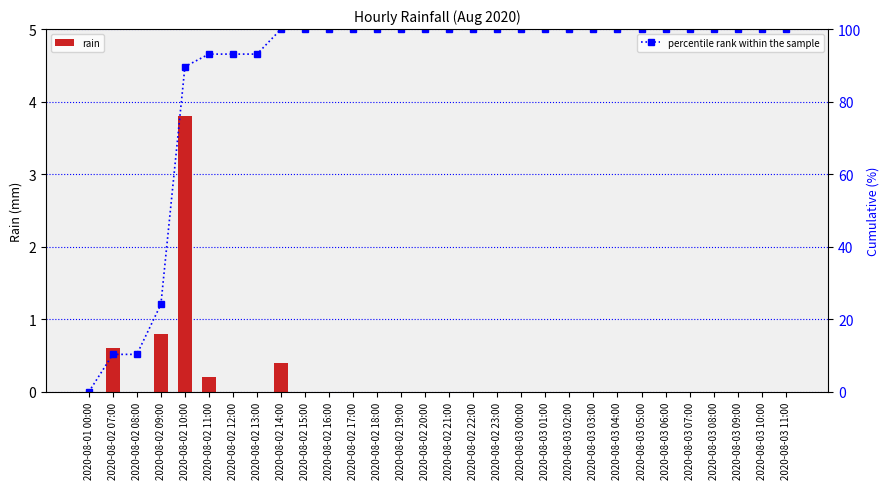

Which series has the largest range (max minus min)?

percentile rank within the sample